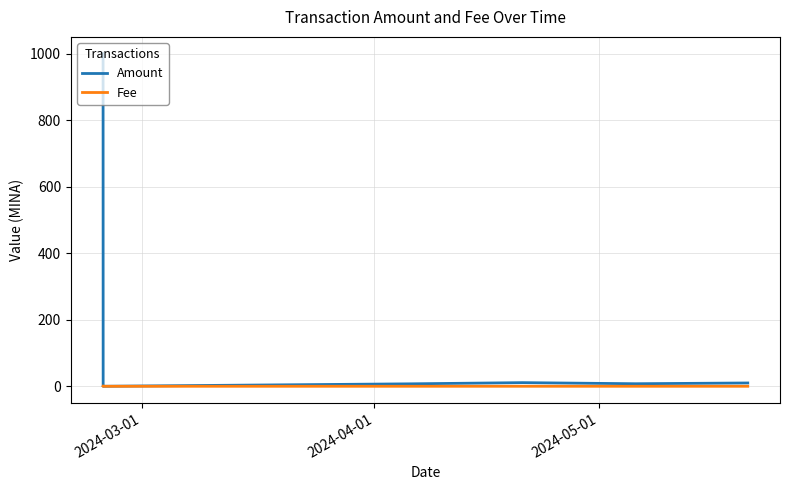

List the series in order of their overall mean, lowest first.

Fee, Amount